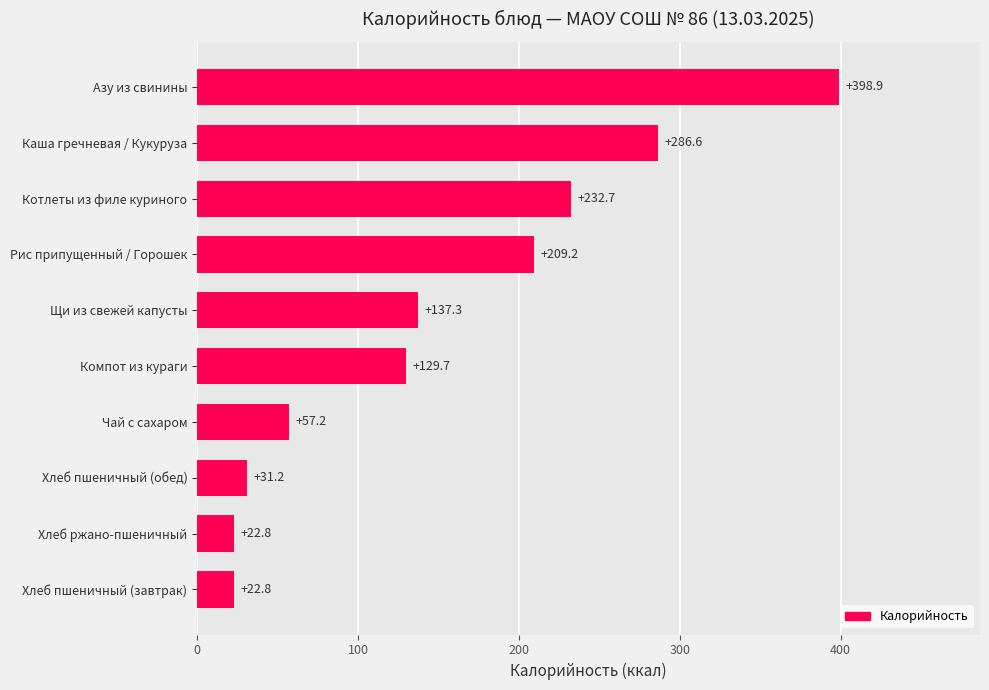

What is the change in value from Чай с сахаром to Хлеб пшеничный (завтрак)?

-34.4